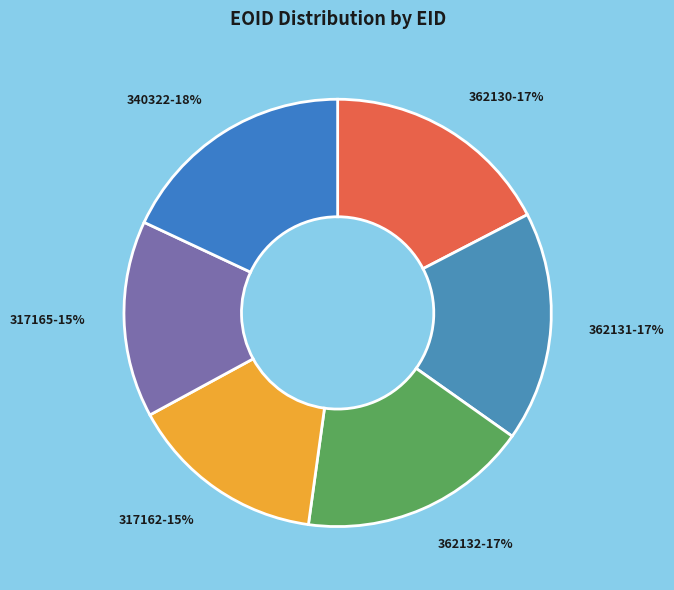

Which has a higher value, 317165 or 340322?

340322